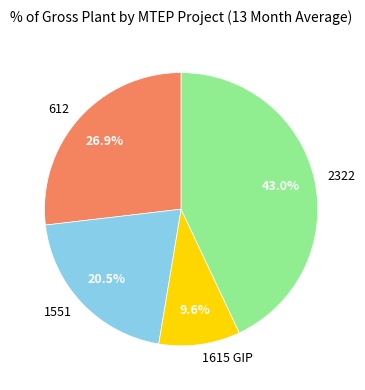

Is 2322 the majority of the pie?

No